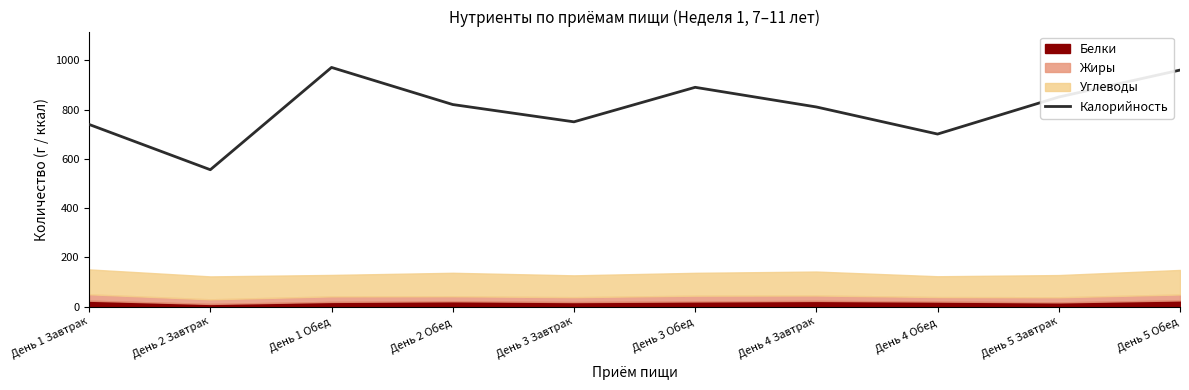

At which label is the value closest to 763?

День 3 Завтрак